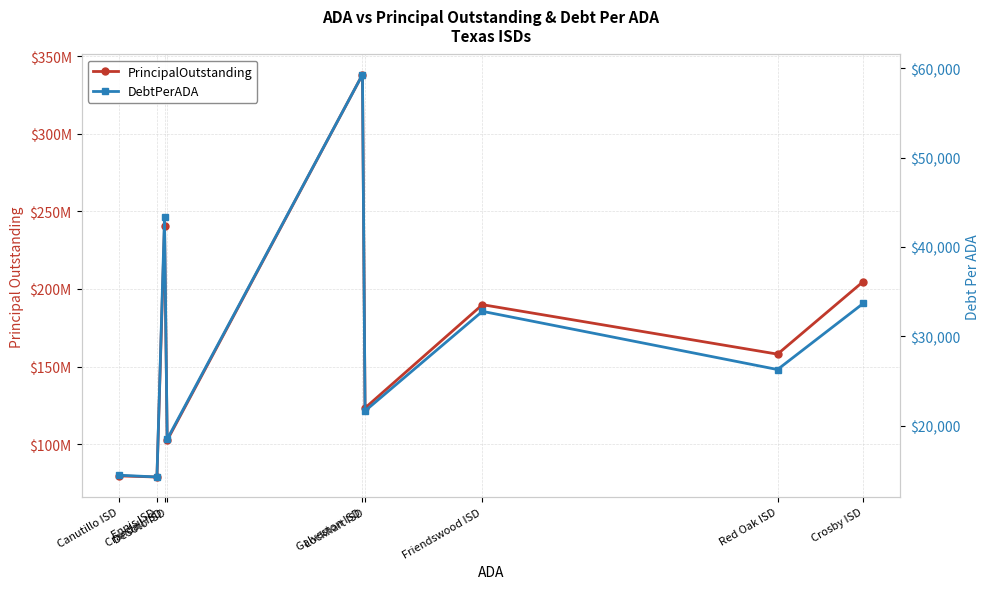

True or false: PrincipalOutstanding and DebtPerADA intersect in this chart.

False